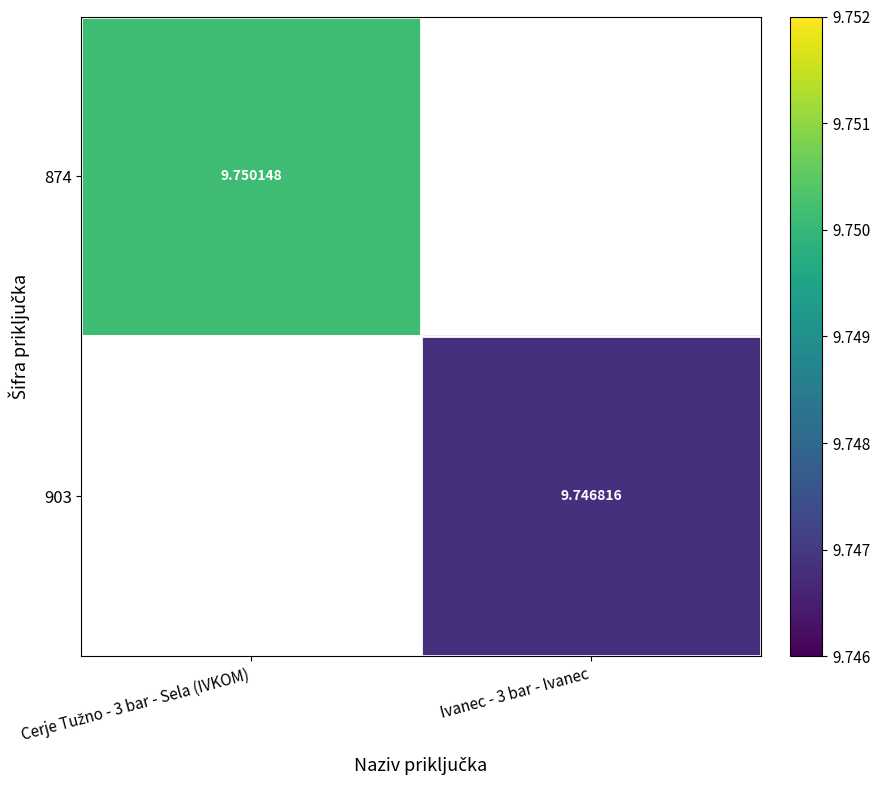

Is it true that 903 equals 9.7 at Ivanec - 3 bar - Ivanec?

True